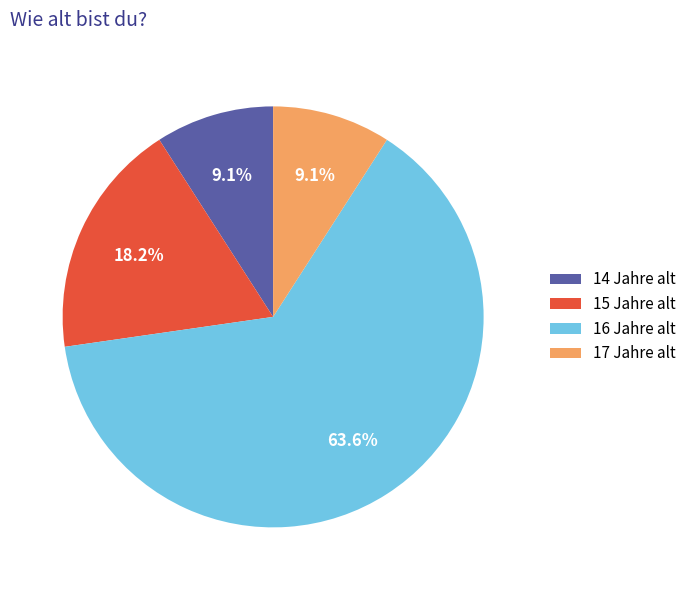

Count the number of slices in the pie.

4